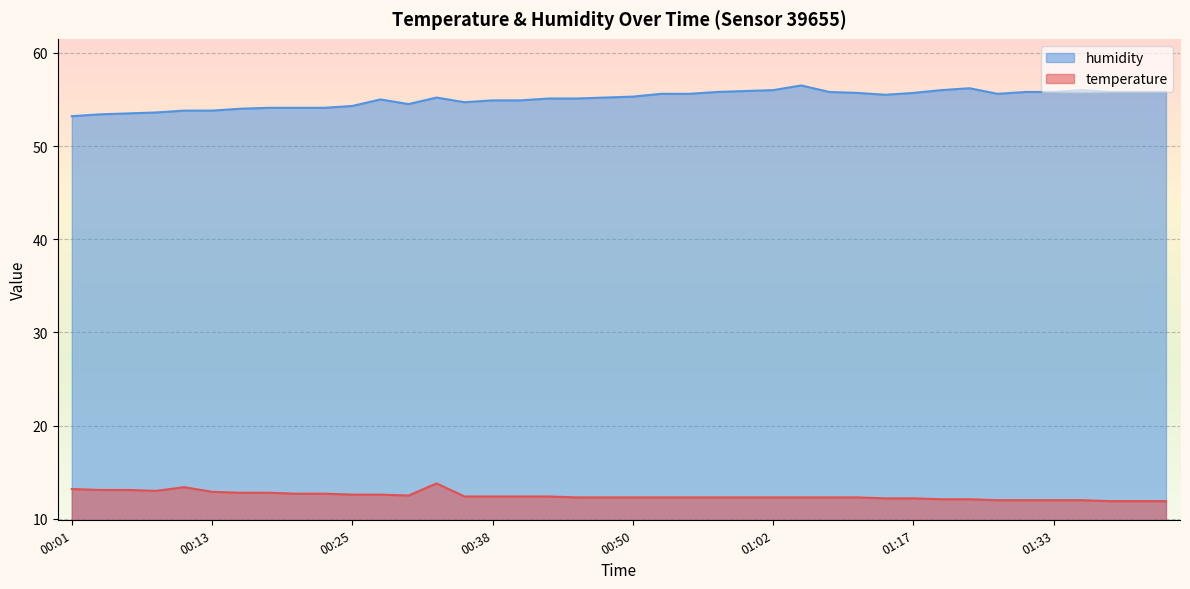

What is the sum of the temperature values at 00:08 and 00:13?

25.9